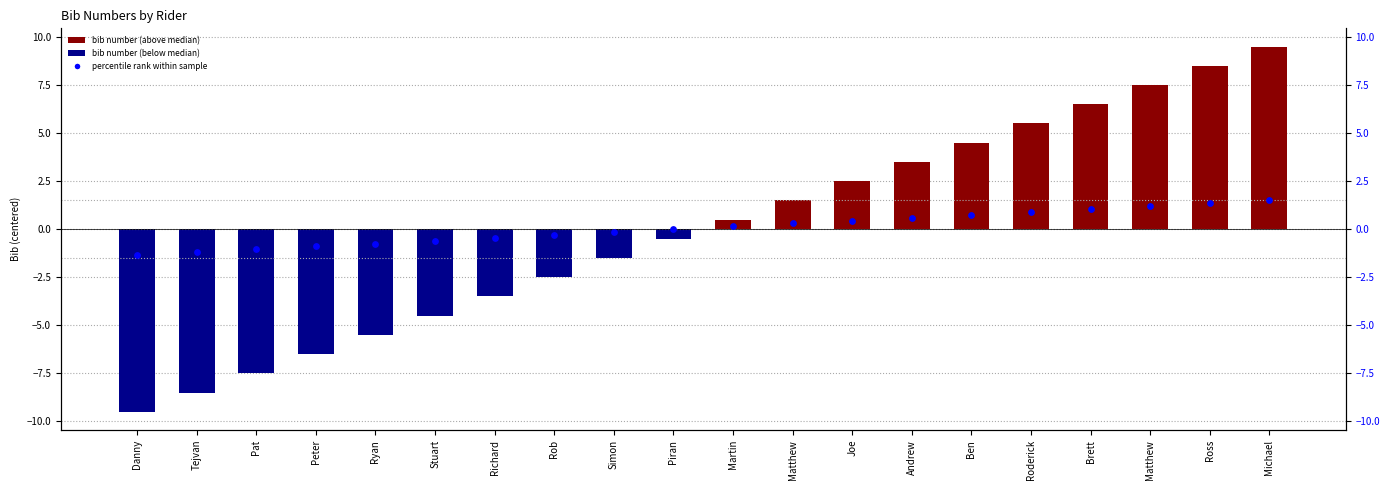

What is the total value across all series at Danny?

-10.8